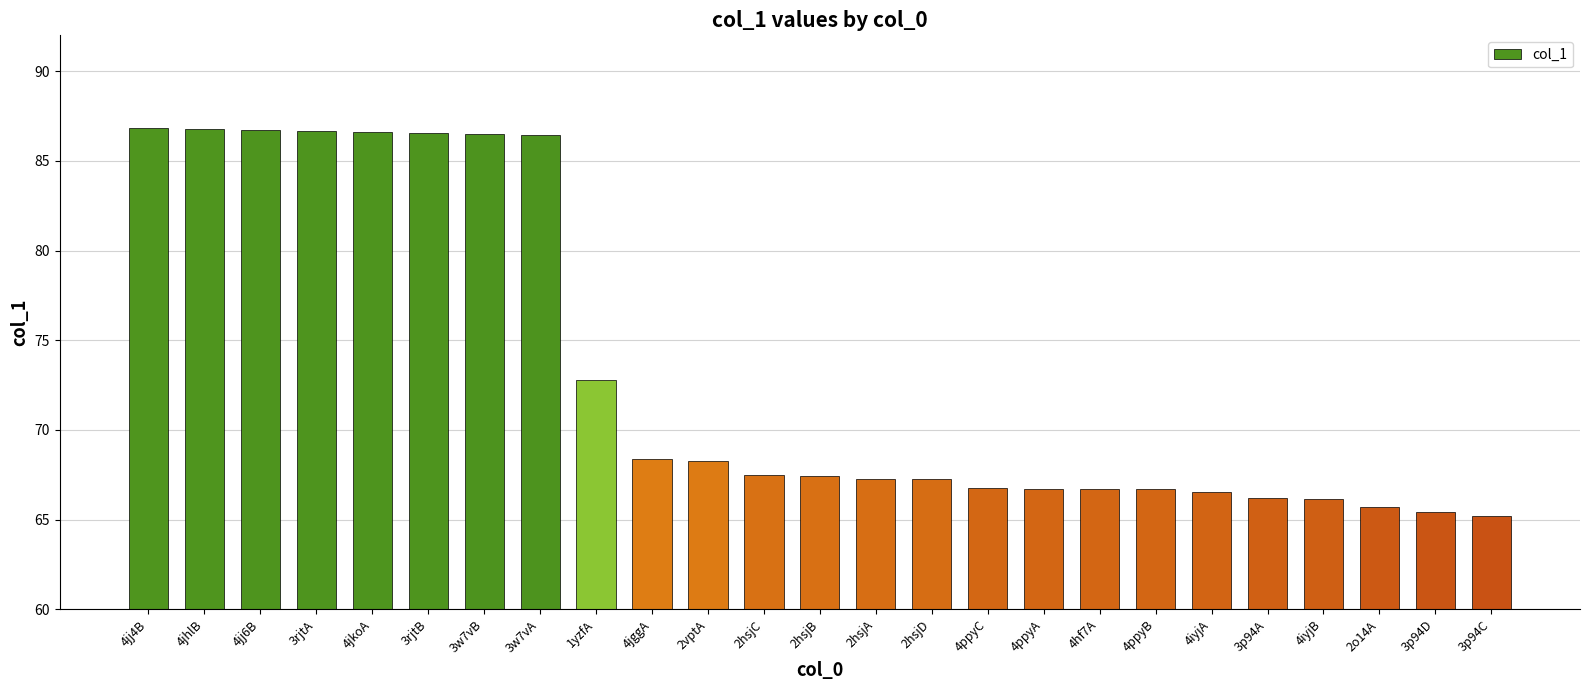

Is it true that the value at 4ppyB is 66.7?

True